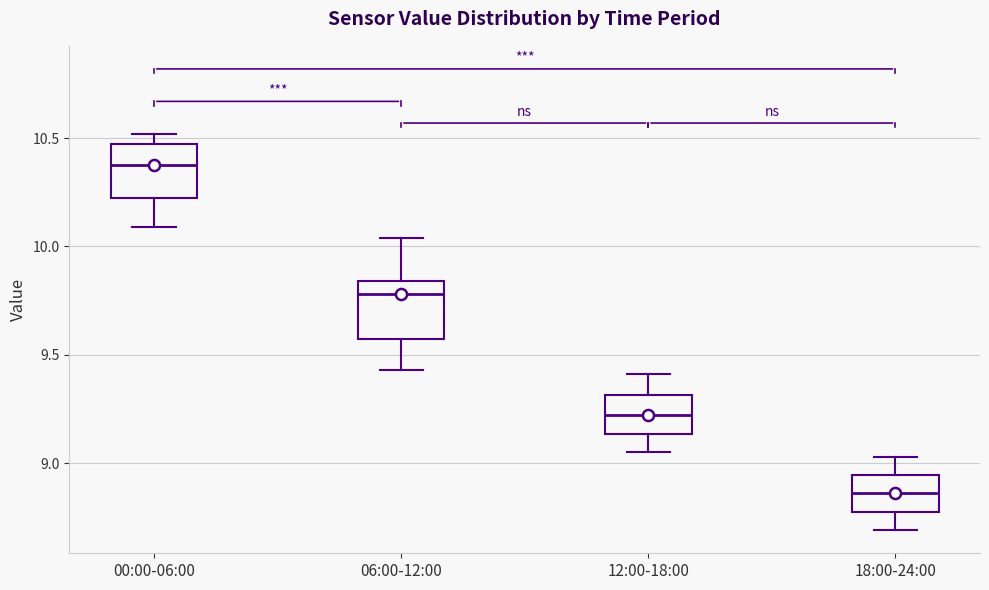

Reading left to right, transcribe this box plot: for each box, give where its median line is, the range the box spans, and where its two whiskers end, as read against the y-axis. The values are not printed on the chart, so give them approximately, as read against the axis.

00:00-06:00: median 10.40, box 10.20 to 10.50, whiskers 10.10 to 10.50 (just above the box's upper edge)
06:00-12:00: median 9.80, box 9.55 to 9.85, whiskers 9.45 to 10.05
12:00-18:00: median 9.20, box 9.15 to 9.30, whiskers 9.05 to 9.40
18:00-24:00: median 8.85, box 8.80 to 8.95, whiskers 8.70 to 9.05